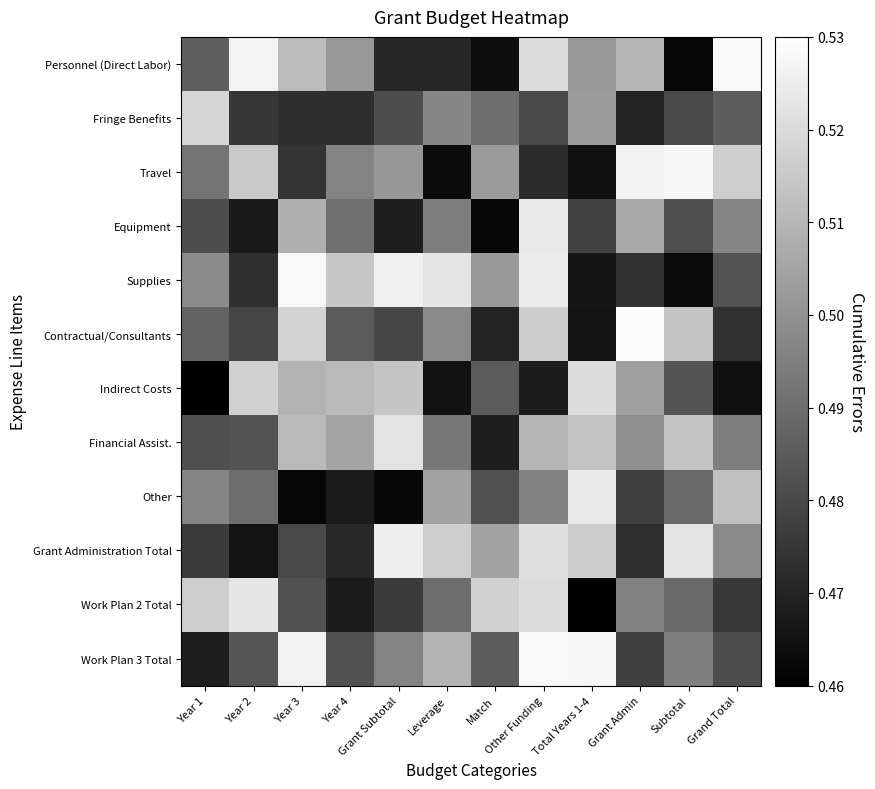

Reading right to left, extract all data points from this chart.

Personnel (Direct Labor): Grand Total=0.5	Subtotal=0.5	Grant Admin=0.5	Total Years 1-4=0.5	Other Funding=0.5	Match=0.5	Leverage=0.5	Grant Subtotal=0.5	Year 4=0.5	Year 3=0.5	Year 2=0.5	Year 1=0.5
Fringe Benefits: Grand Total=0.5	Subtotal=0.5	Grant Admin=0.5	Total Years 1-4=0.5	Other Funding=0.5	Match=0.5	Leverage=0.5	Grant Subtotal=0.5	Year 4=0.5	Year 3=0.5	Year 2=0.5	Year 1=0.5
Travel: Grand Total=0.5	Subtotal=0.5	Grant Admin=0.5	Total Years 1-4=0.5	Other Funding=0.5	Match=0.5	Leverage=0.5	Grant Subtotal=0.5	Year 4=0.5	Year 3=0.5	Year 2=0.5	Year 1=0.5
Equipment: Grand Total=0.5	Subtotal=0.5	Grant Admin=0.5	Total Years 1-4=0.5	Other Funding=0.5	Match=0.5	Leverage=0.5	Grant Subtotal=0.5	Year 4=0.5	Year 3=0.5	Year 2=0.5	Year 1=0.5
Supplies: Grand Total=0.5	Subtotal=0.5	Grant Admin=0.5	Total Years 1-4=0.5	Other Funding=0.5	Match=0.5	Leverage=0.5	Grant Subtotal=0.5	Year 4=0.5	Year 3=0.5	Year 2=0.5	Year 1=0.5
Contractual/Consultants: Grand Total=0.5	Subtotal=0.5	Grant Admin=0.5	Total Years 1-4=0.5	Other Funding=0.5	Match=0.5	Leverage=0.5	Grant Subtotal=0.5	Year 4=0.5	Year 3=0.5	Year 2=0.5	Year 1=0.5
Indirect Costs: Grand Total=0.5	Subtotal=0.5	Grant Admin=0.5	Total Years 1-4=0.5	Other Funding=0.5	Match=0.5	Leverage=0.5	Grant Subtotal=0.5	Year 4=0.5	Year 3=0.5	Year 2=0.5	Year 1=0.5
Financial Assist.: Grand Total=0.5	Subtotal=0.5	Grant Admin=0.5	Total Years 1-4=0.5	Other Funding=0.5	Match=0.5	Leverage=0.5	Grant Subtotal=0.5	Year 4=0.5	Year 3=0.5	Year 2=0.5	Year 1=0.5
Other: Grand Total=0.5	Subtotal=0.5	Grant Admin=0.5	Total Years 1-4=0.5	Other Funding=0.5	Match=0.5	Leverage=0.5	Grant Subtotal=0.5	Year 4=0.5	Year 3=0.5	Year 2=0.5	Year 1=0.5
Grant Administration Total: Grand Total=0.5	Subtotal=0.5	Grant Admin=0.5	Total Years 1-4=0.5	Other Funding=0.5	Match=0.5	Leverage=0.5	Grant Subtotal=0.5	Year 4=0.5	Year 3=0.5	Year 2=0.5	Year 1=0.5
Work Plan 2 Total: Grand Total=0.5	Subtotal=0.5	Grant Admin=0.5	Total Years 1-4=0.5	Other Funding=0.5	Match=0.5	Leverage=0.5	Grant Subtotal=0.5	Year 4=0.5	Year 3=0.5	Year 2=0.5	Year 1=0.5
Work Plan 3 Total: Grand Total=0.5	Subtotal=0.5	Grant Admin=0.5	Total Years 1-4=0.5	Other Funding=0.5	Match=0.5	Leverage=0.5	Grant Subtotal=0.5	Year 4=0.5	Year 3=0.5	Year 2=0.5	Year 1=0.5